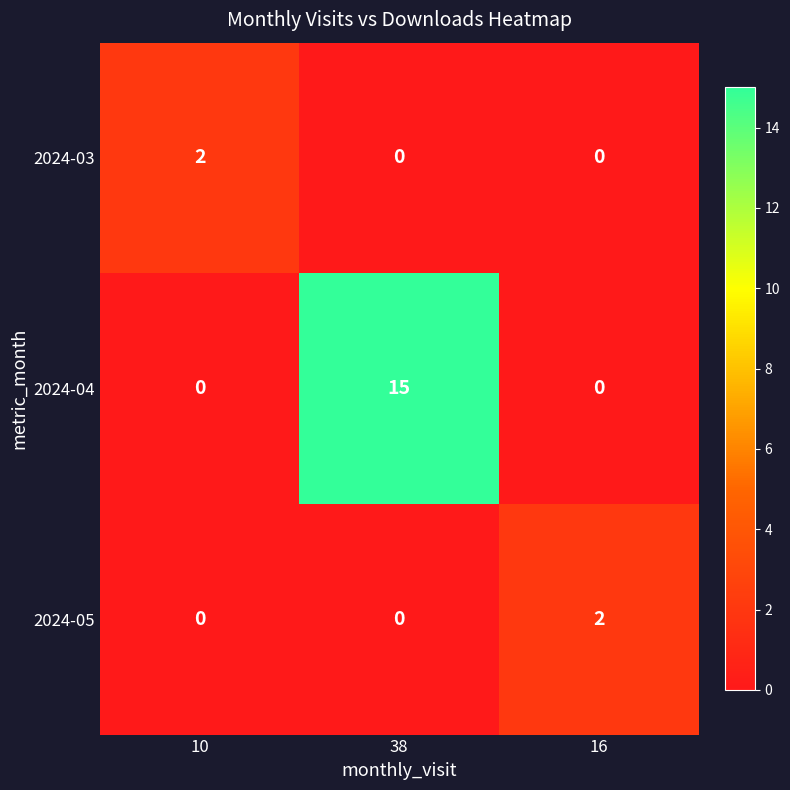

What is the average value of the 2024-04 series?

5